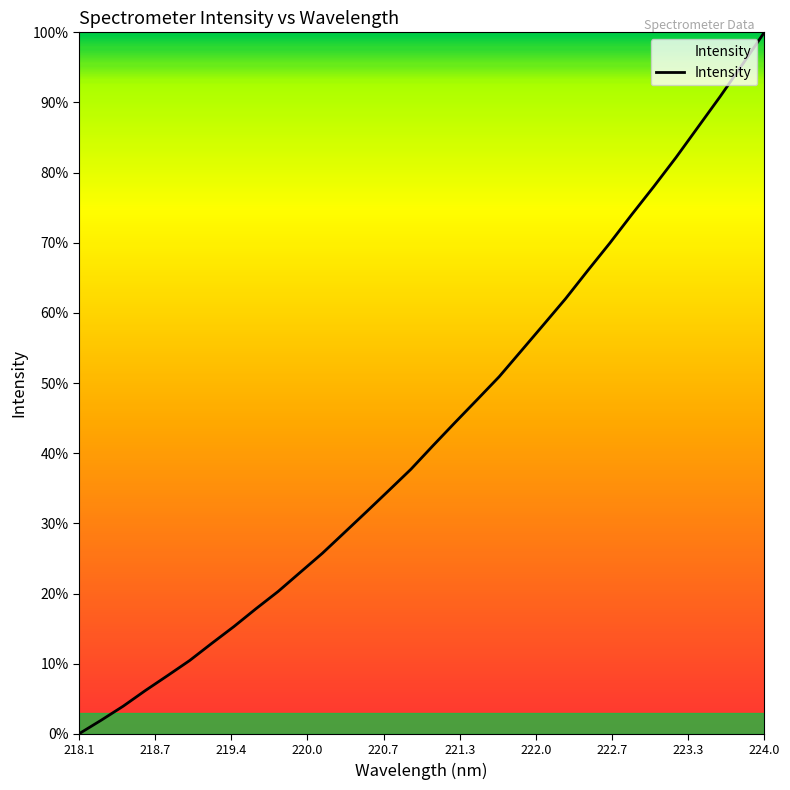

What is the maximum value shown in the chart?

100.0